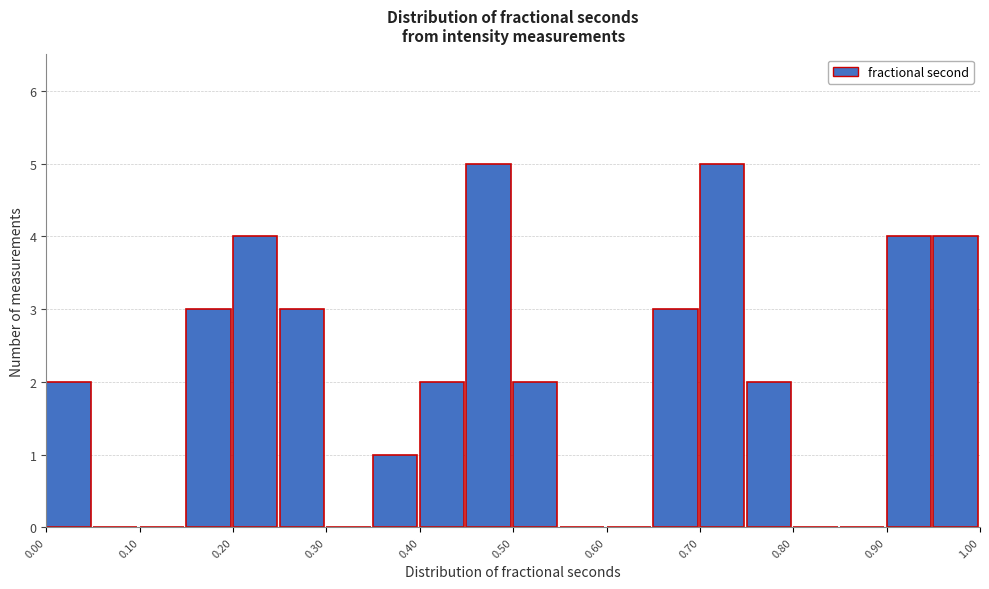

What is the height of the bar covering 0.35 to 0.40 on the x-axis? The values are not printed on the chart, so give them approximately, as read against the axis.

1